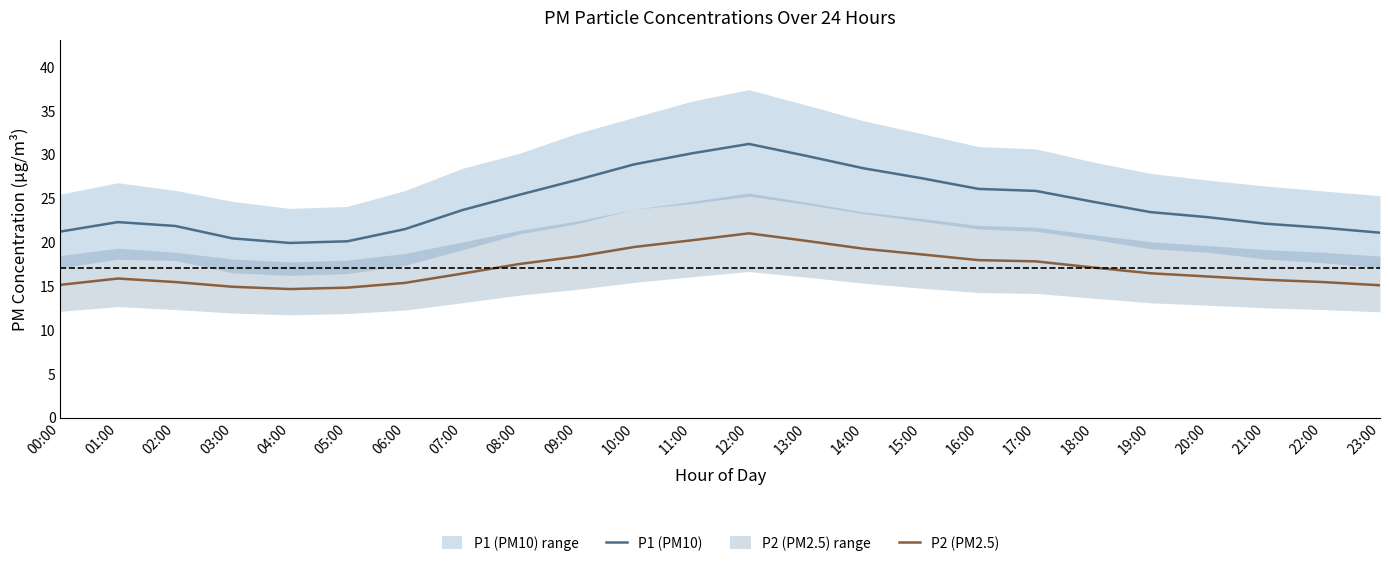

Reading left to right, transcribe all the data shown in this chart.

P1 (PM10): 00:00=21.2	01:00=22.3	02:00=21.9	03:00=20.4	04:00=19.9	05:00=20.1	06:00=21.5	07:00=23.7	08:00=25.4	09:00=27.1	10:00=28.9	11:00=30.1	12:00=31.2	13:00=29.9	14:00=28.4	15:00=27.3	16:00=26.1	17:00=25.9	18:00=24.6	19:00=23.4	20:00=22.9	21:00=22.1	22:00=21.7	23:00=21.1
P2 (PM2.5): 00:00=15.2	01:00=15.9	02:00=15.5	03:00=14.9	04:00=14.7	05:00=14.8	06:00=15.4	07:00=16.4	08:00=17.5	09:00=18.4	10:00=19.5	11:00=20.2	12:00=21.0	13:00=20.2	14:00=19.3	15:00=18.6	16:00=18.0	17:00=17.8	18:00=17.1	19:00=16.5	20:00=16.1	21:00=15.7	22:00=15.5	23:00=15.1